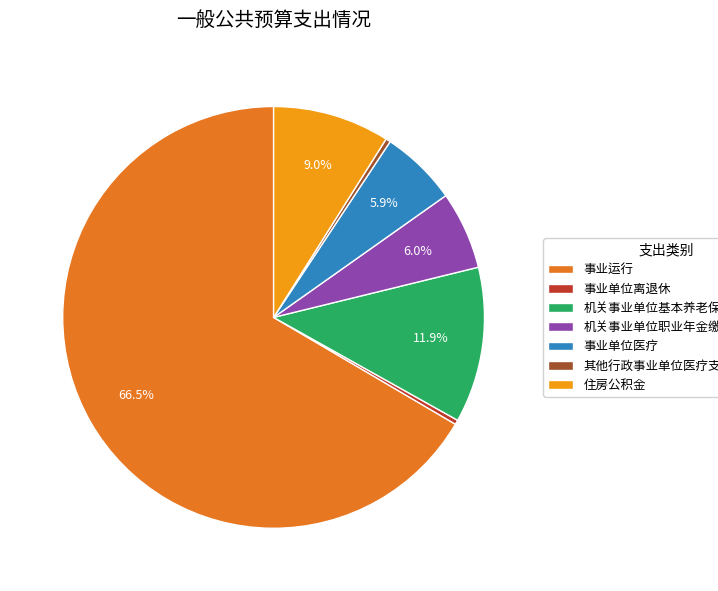

Which slice is the largest?

事业运行